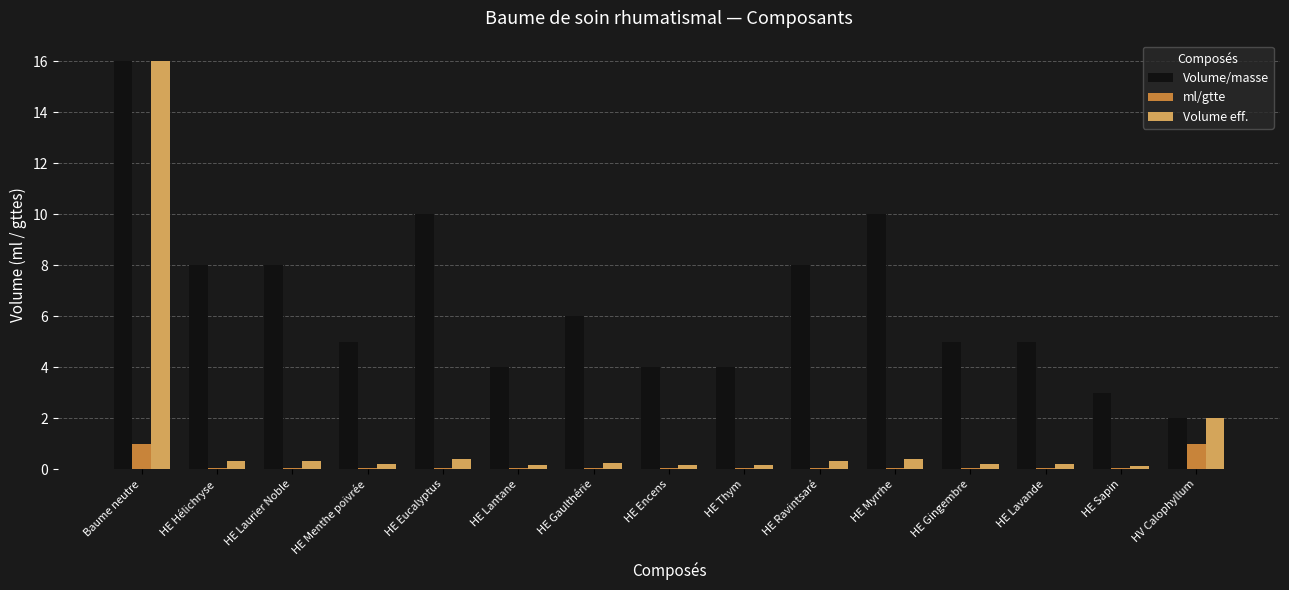

How many groups of bars are there?

15